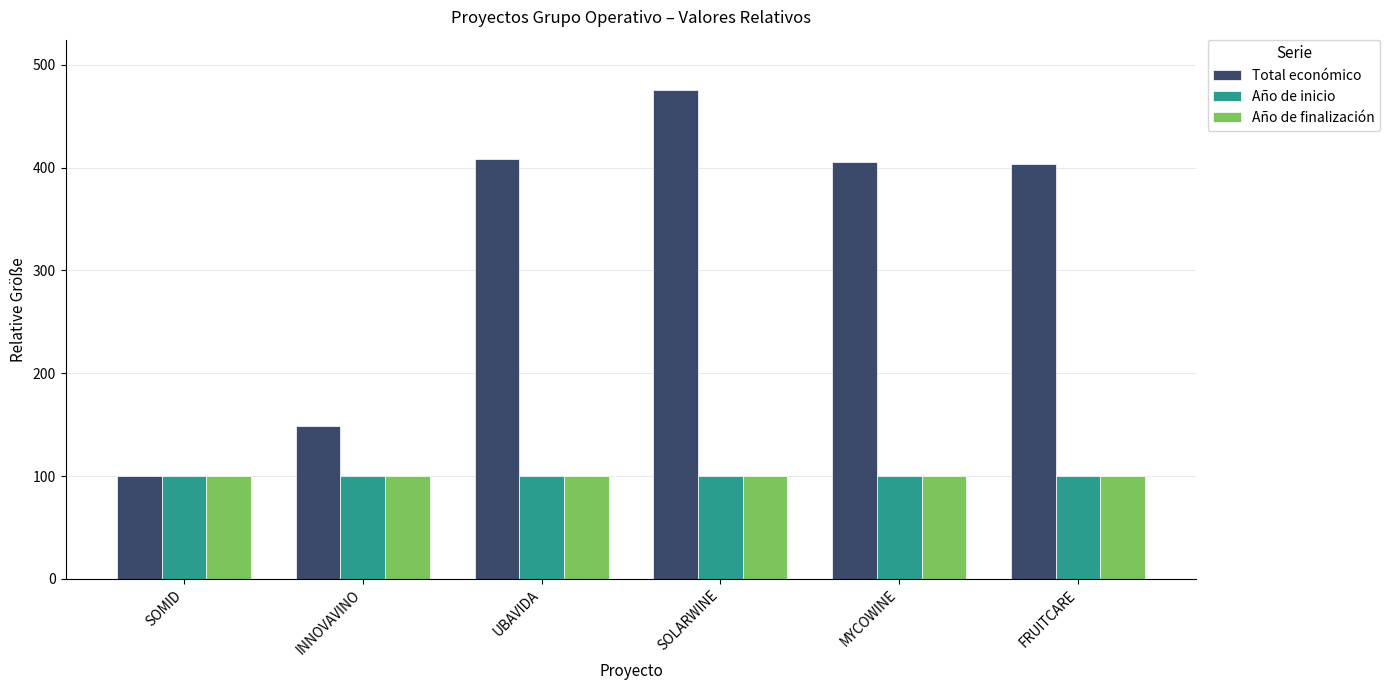

Is the value of Año de finalización at FRUITCARE greater than the value of Total económico at UBAVIDA?

No